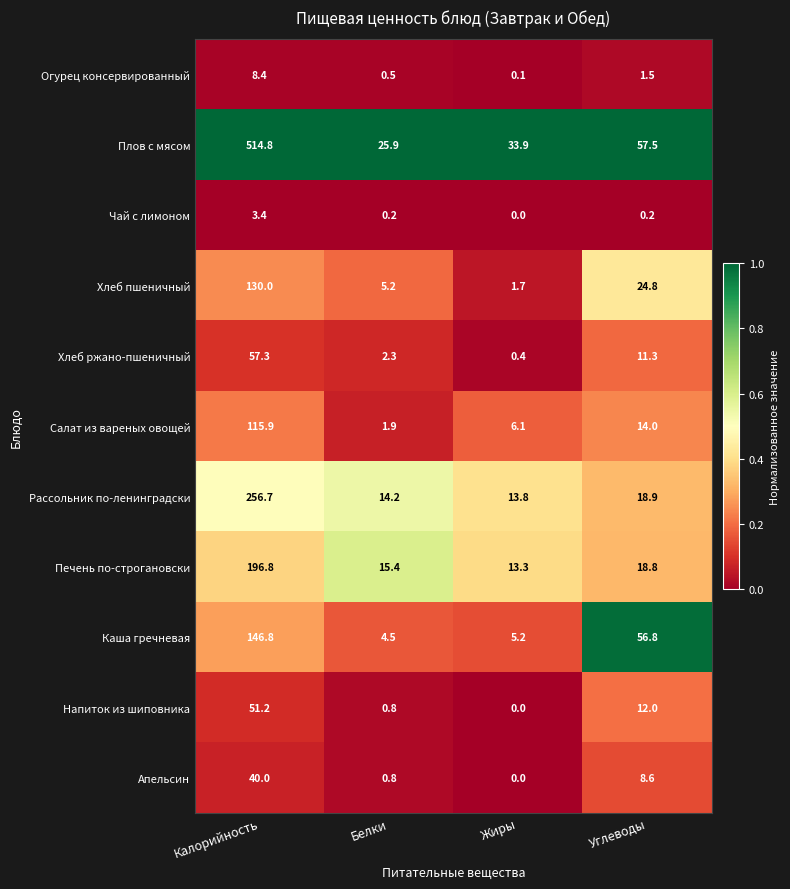

What is the difference between the second highest and second lowest values in the Напиток из шиповника series?

11.2